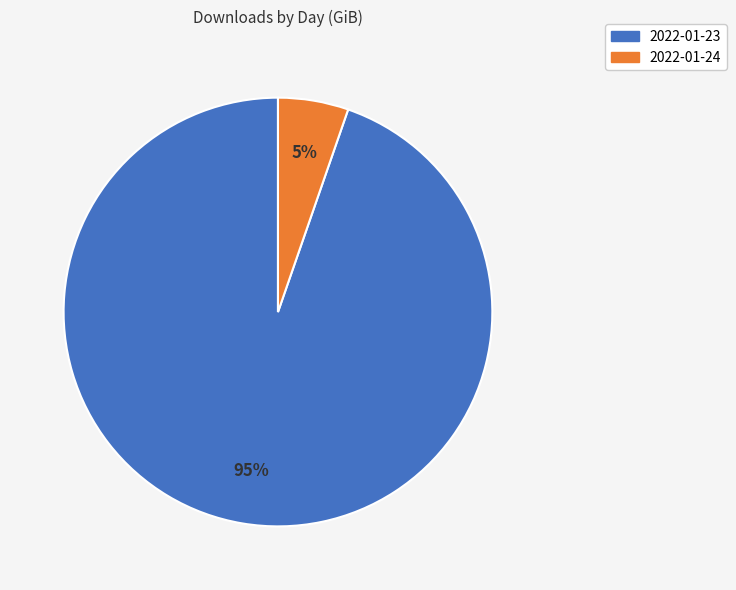

How many slices are in this pie chart?

2